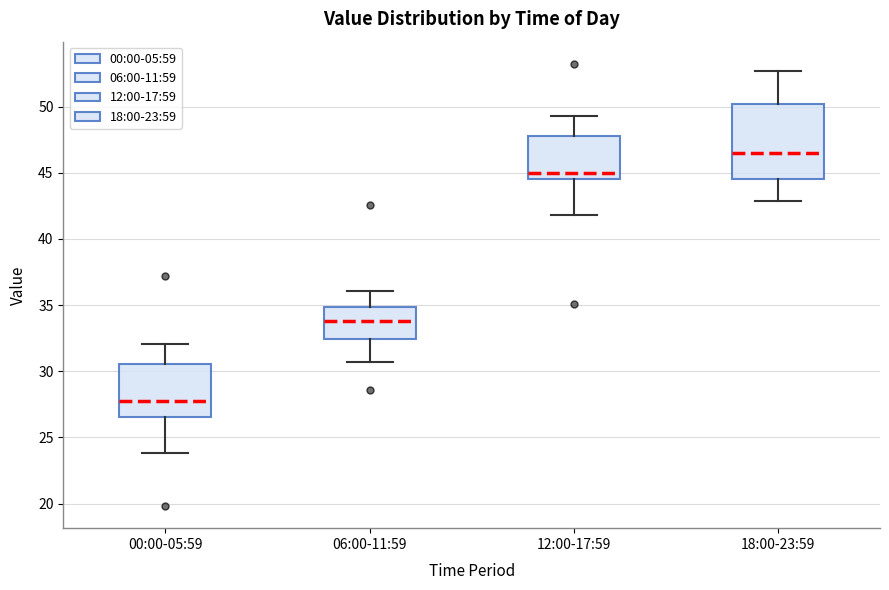

Where is the upper edge of the box for 00:00-05:59 on the y-axis? The values are not printed on the chart, so give them approximately, as read against the axis.

30.5